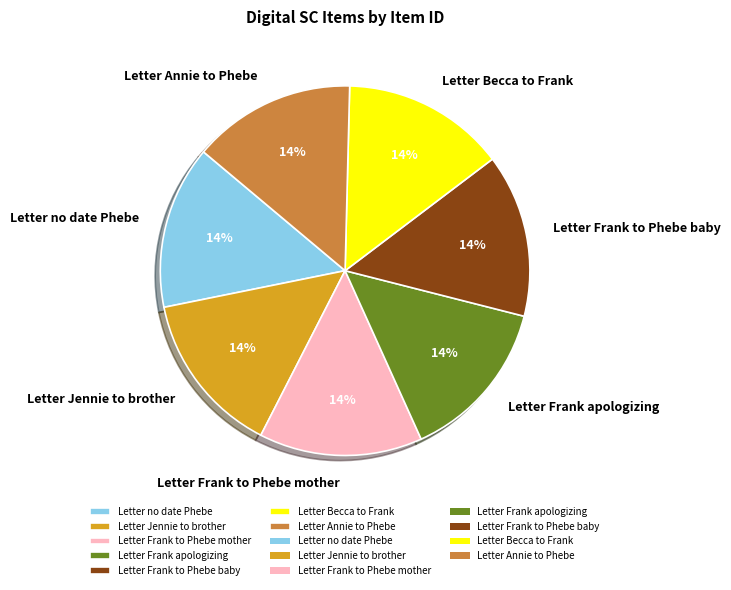

What percentage is the Letter Frank to Phebe baby slice, to the nearest percent?

14%